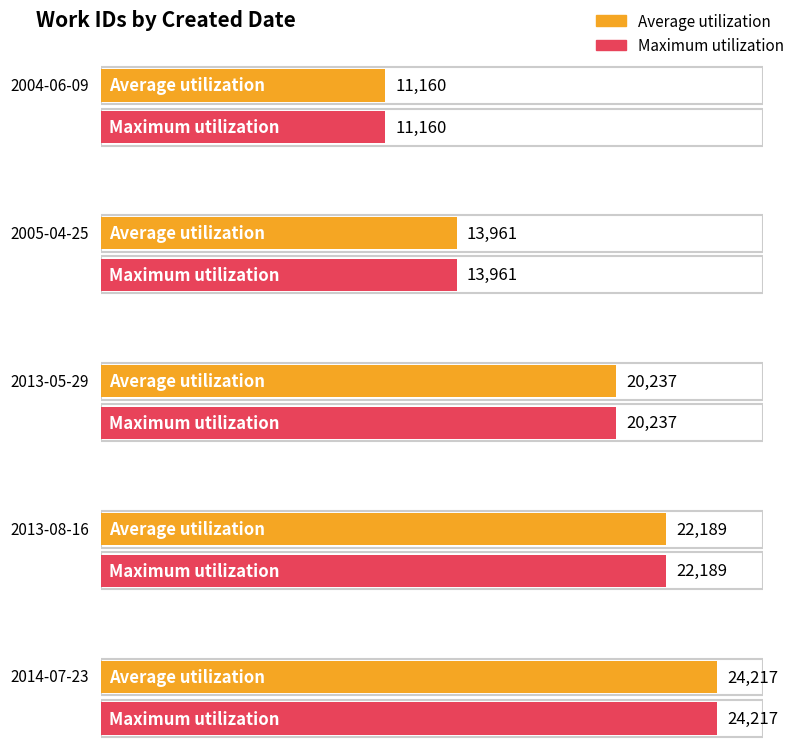

Which series has the widest spread of values?

Average utilization